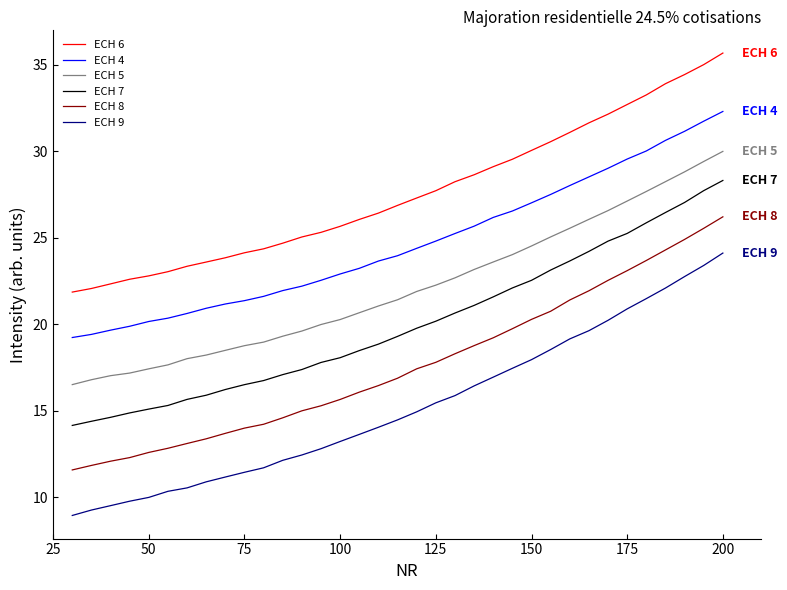

True or false: ECH 7 and ECH 5 cross at least once.

False